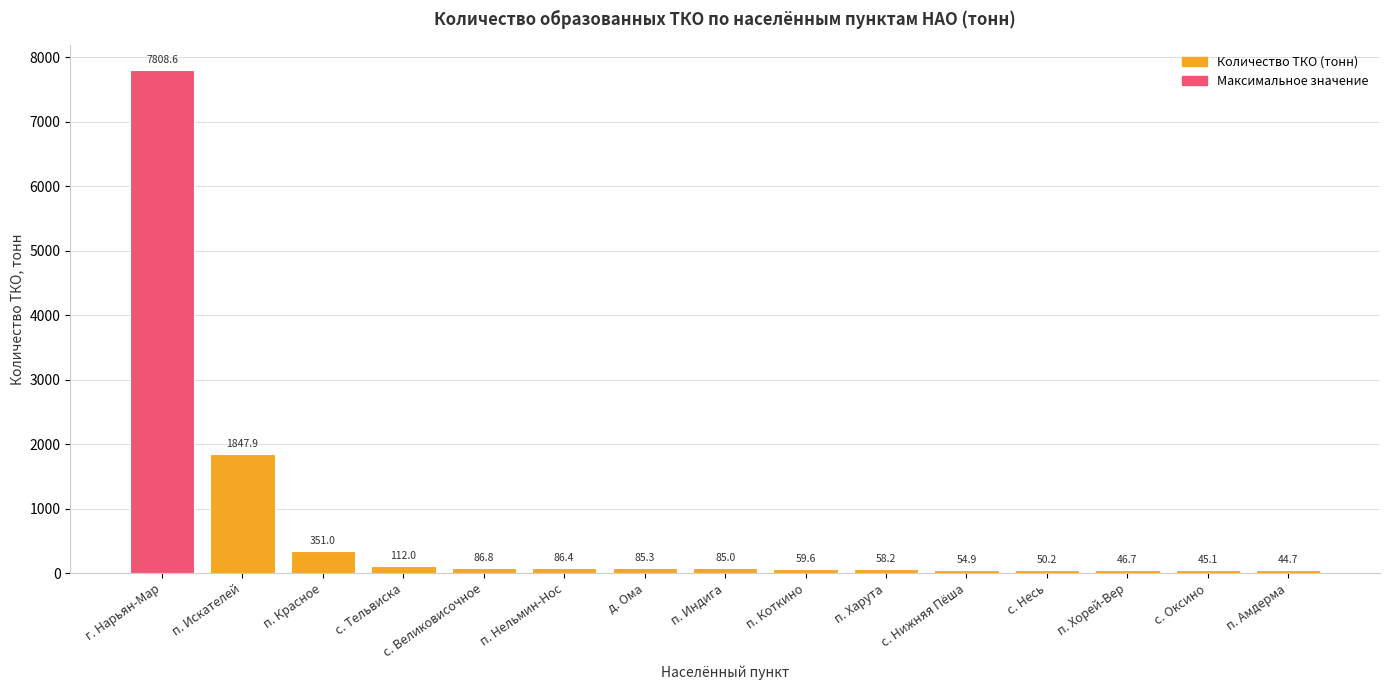

What is the label of the 1st bar from the right?

п. Амдерма